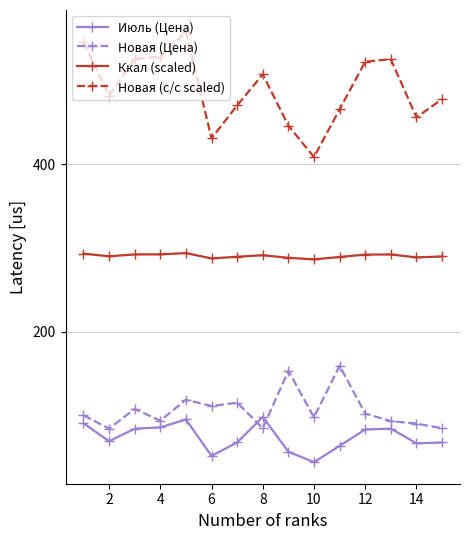

True or false: Новая (с/с scaled) and Новая (Цена) cross at least once.

False